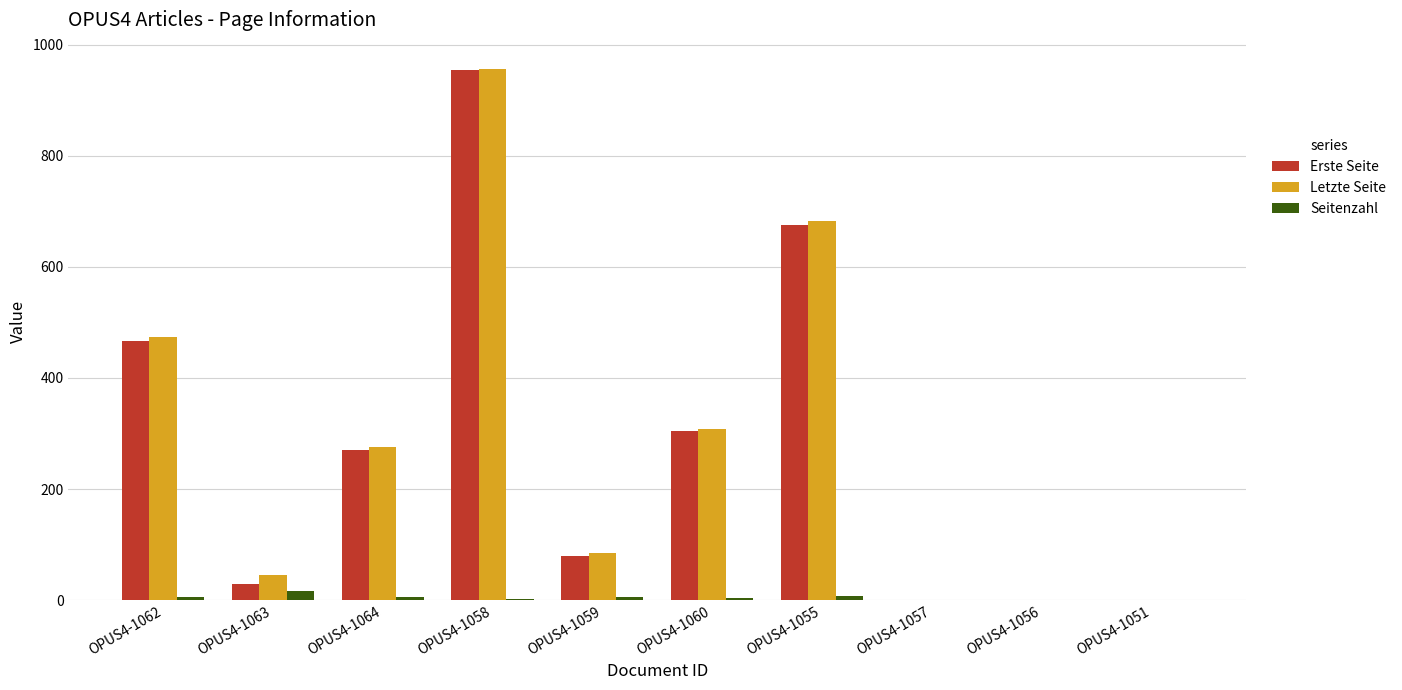

Is the value of Letzte Seite at OPUS4-1063 greater than the value of Erste Seite at OPUS4-1051?

Yes